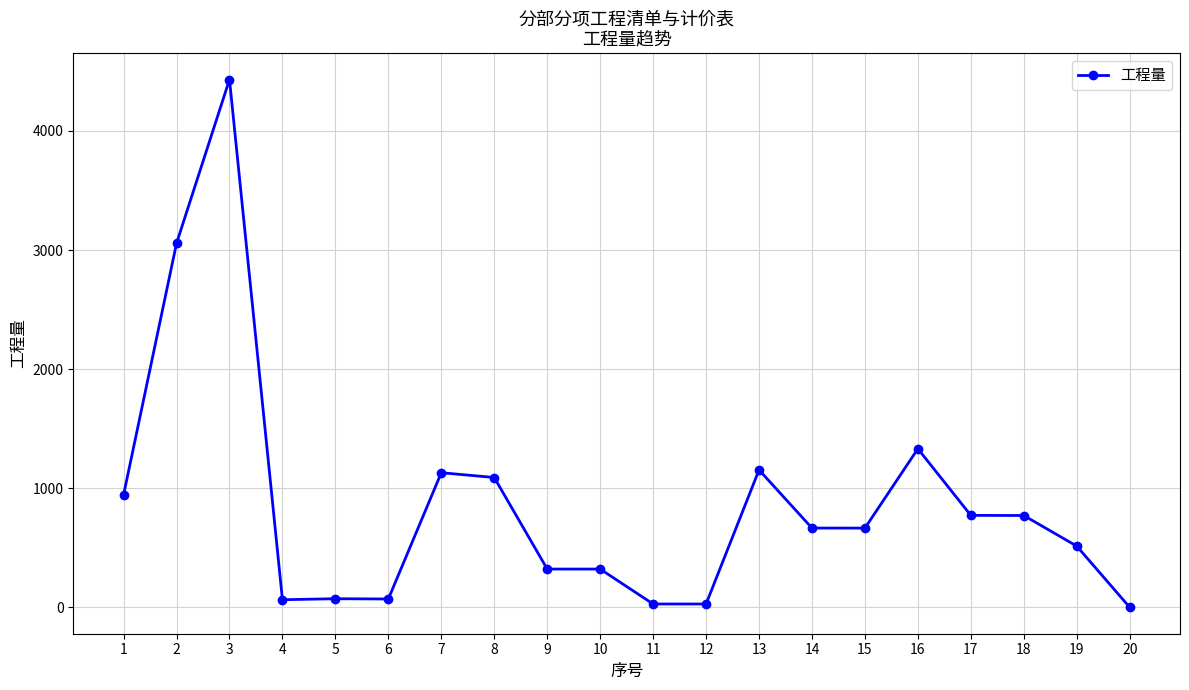

What is the difference between the values at 14 and 20?

665.3